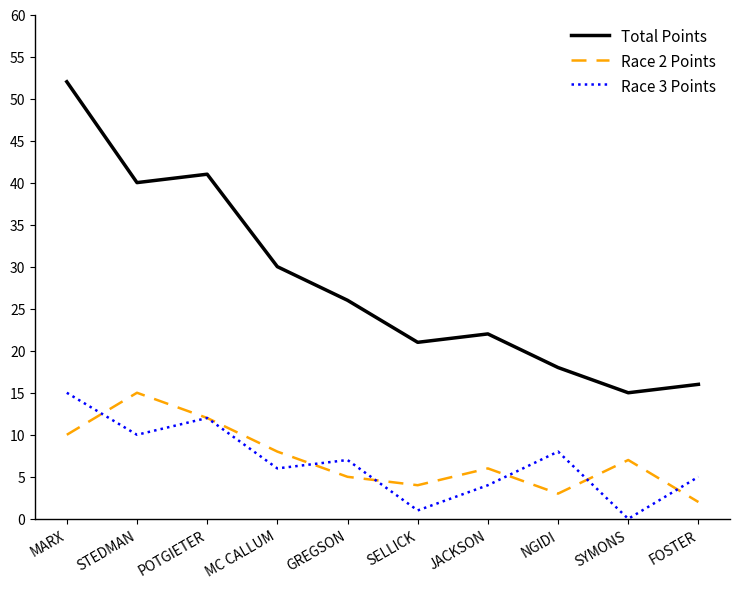

True or false: Total Points and Race 3 Points cross at least once.

False